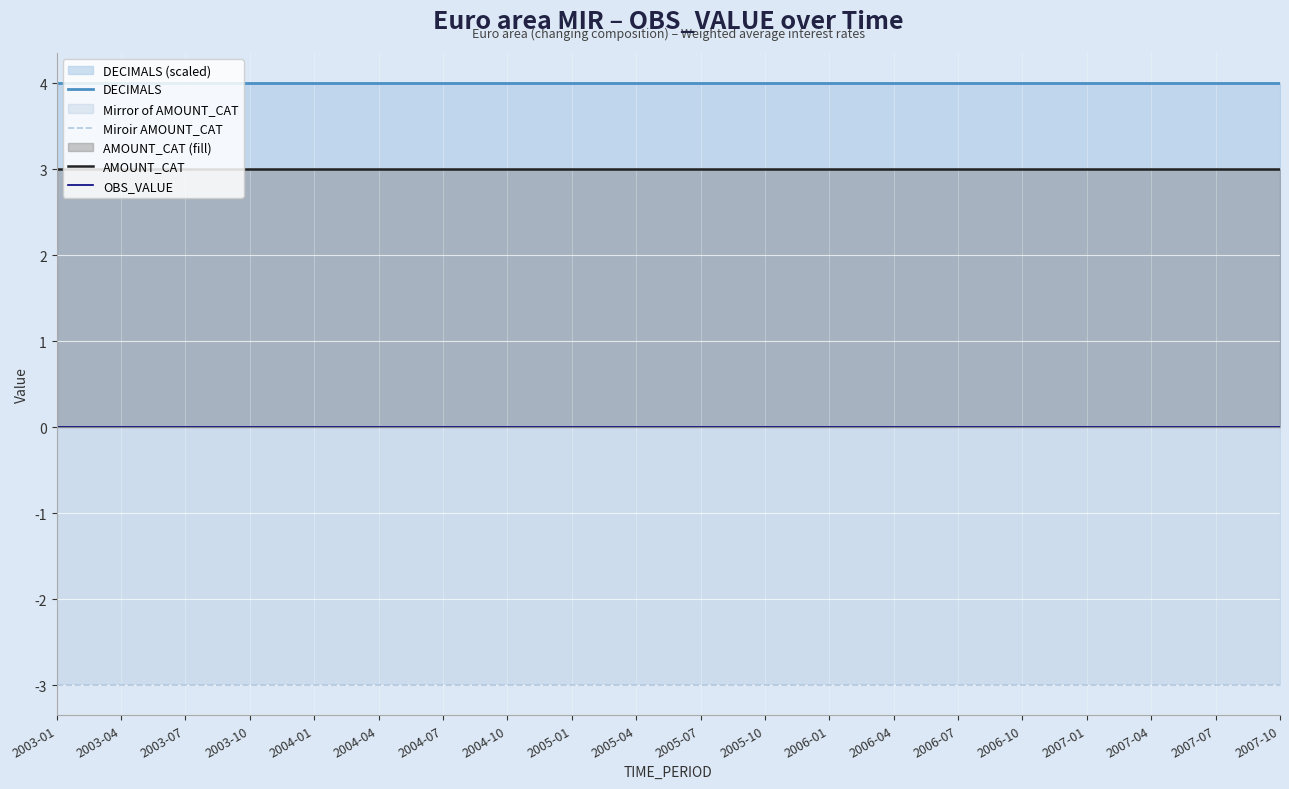

Reading left to right, what are all the values shown in this chart?

DECIMALS: 2003-01=4	2003-04=4	2003-07=4	2003-10=4	2004-01=4	2004-04=4	2004-07=4	2004-10=4	2005-01=4	2005-04=4	2005-07=4	2005-10=4	2006-01=4	2006-04=4	2006-07=4	2006-10=4	2007-01=4	2007-04=4	2007-07=4	2007-10=4
Miroir AMOUNT_CAT: 2003-01=-3	2003-04=-3	2003-07=-3	2003-10=-3	2004-01=-3	2004-04=-3	2004-07=-3	2004-10=-3	2005-01=-3	2005-04=-3	2005-07=-3	2005-10=-3	2006-01=-3	2006-04=-3	2006-07=-3	2006-10=-3	2007-01=-3	2007-04=-3	2007-07=-3	2007-10=-3
AMOUNT_CAT: 2003-01=3	2003-04=3	2003-07=3	2003-10=3	2004-01=3	2004-04=3	2004-07=3	2004-10=3	2005-01=3	2005-04=3	2005-07=3	2005-10=3	2006-01=3	2006-04=3	2006-07=3	2006-10=3	2007-01=3	2007-04=3	2007-07=3	2007-10=3
OBS_VALUE: 2003-01=0	2003-04=0	2003-07=0	2003-10=0	2004-01=0	2004-04=0	2004-07=0	2004-10=0	2005-01=0	2005-04=0	2005-07=0	2005-10=0	2006-01=0	2006-04=0	2006-07=0	2006-10=0	2007-01=0	2007-04=0	2007-07=0	2007-10=0